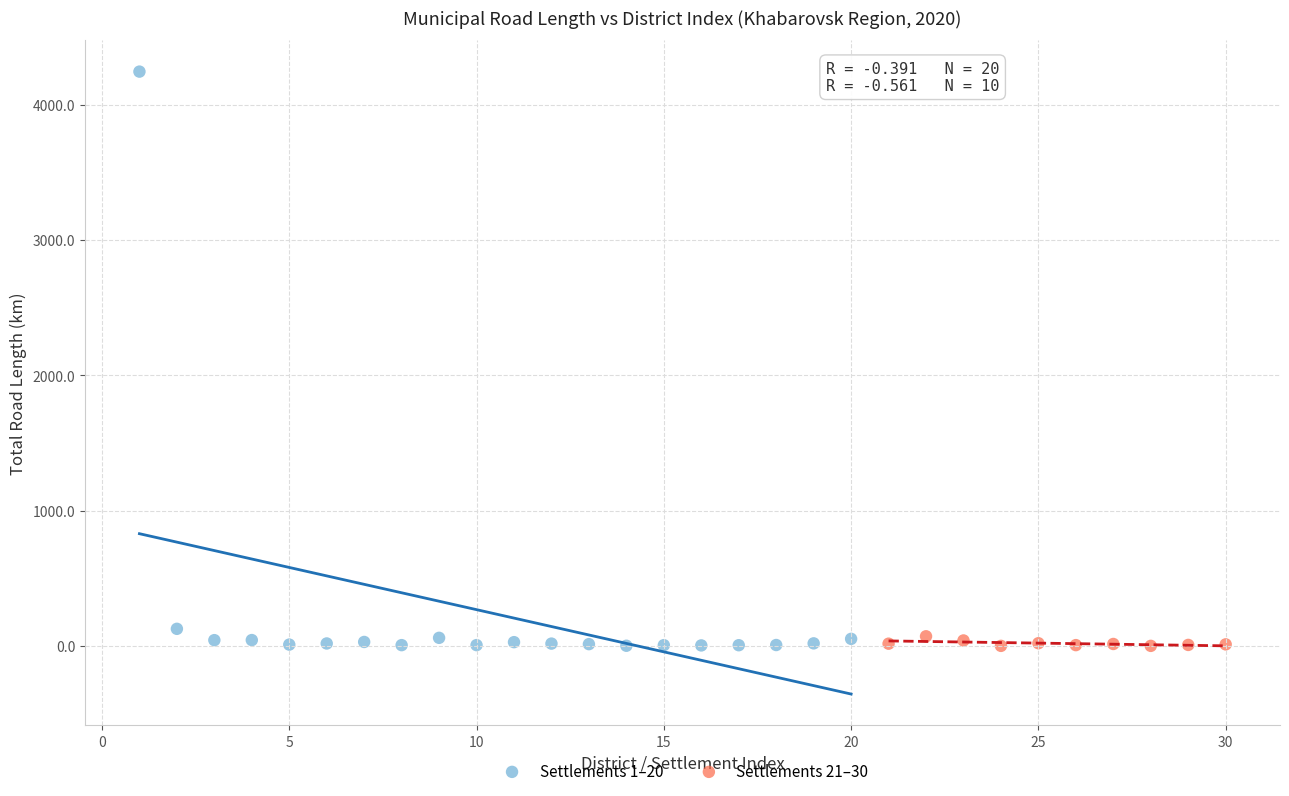

Which series reaches the maximum Y coordinate?

Settlements 1–20